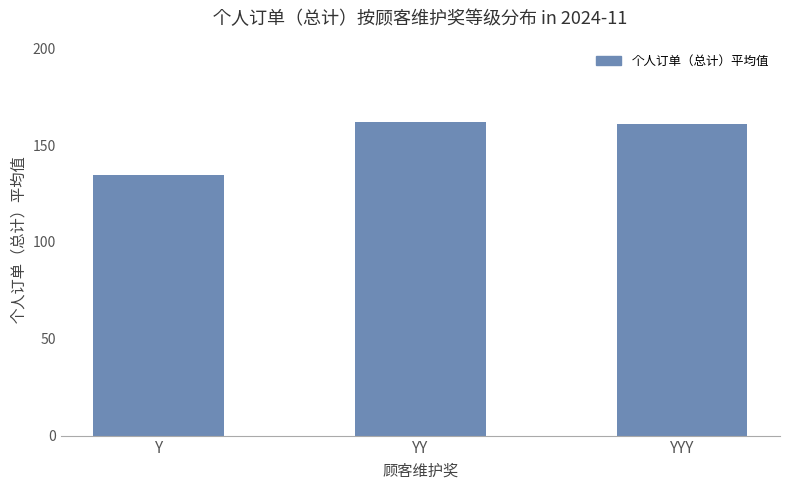

What position from the right is YY?

2